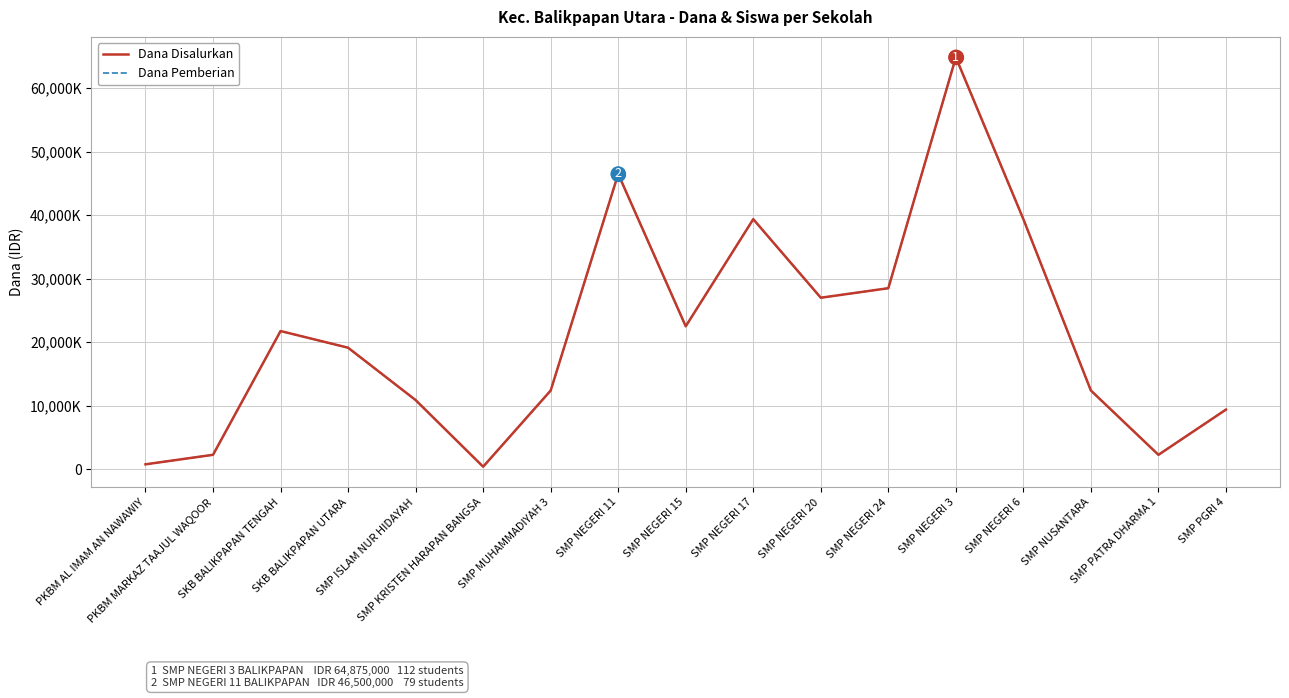

True or false: Dana Pemberian and Dana Disalurkan intersect in this chart.

False